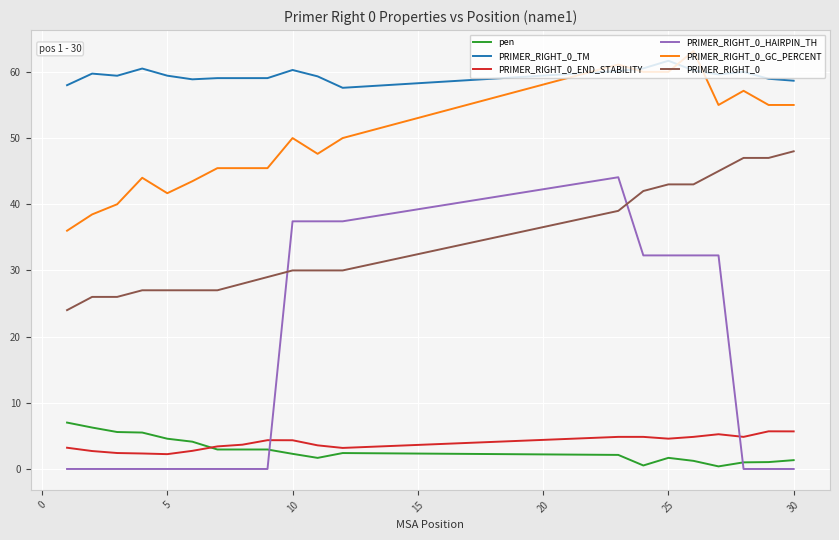

Which series has the largest total across all categories?

PRIMER_RIGHT_0_TM